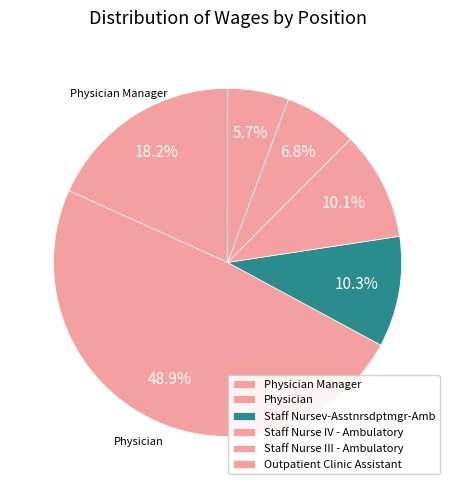

How many segments does this pie chart have?

6